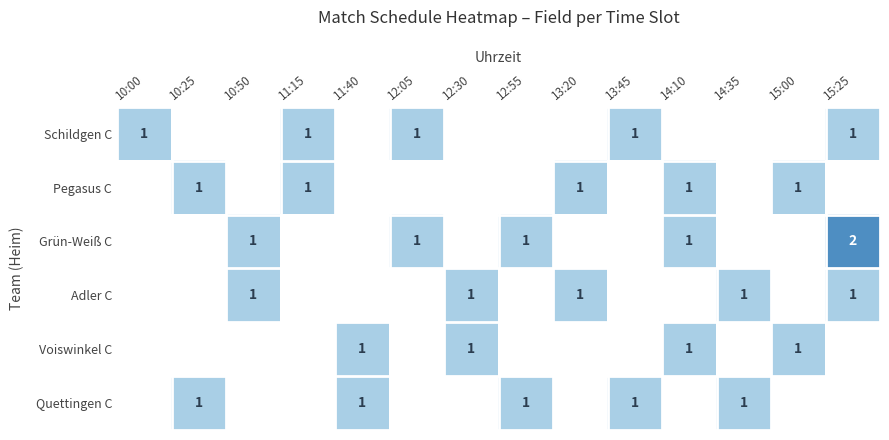

How many series are shown in this chart?

6